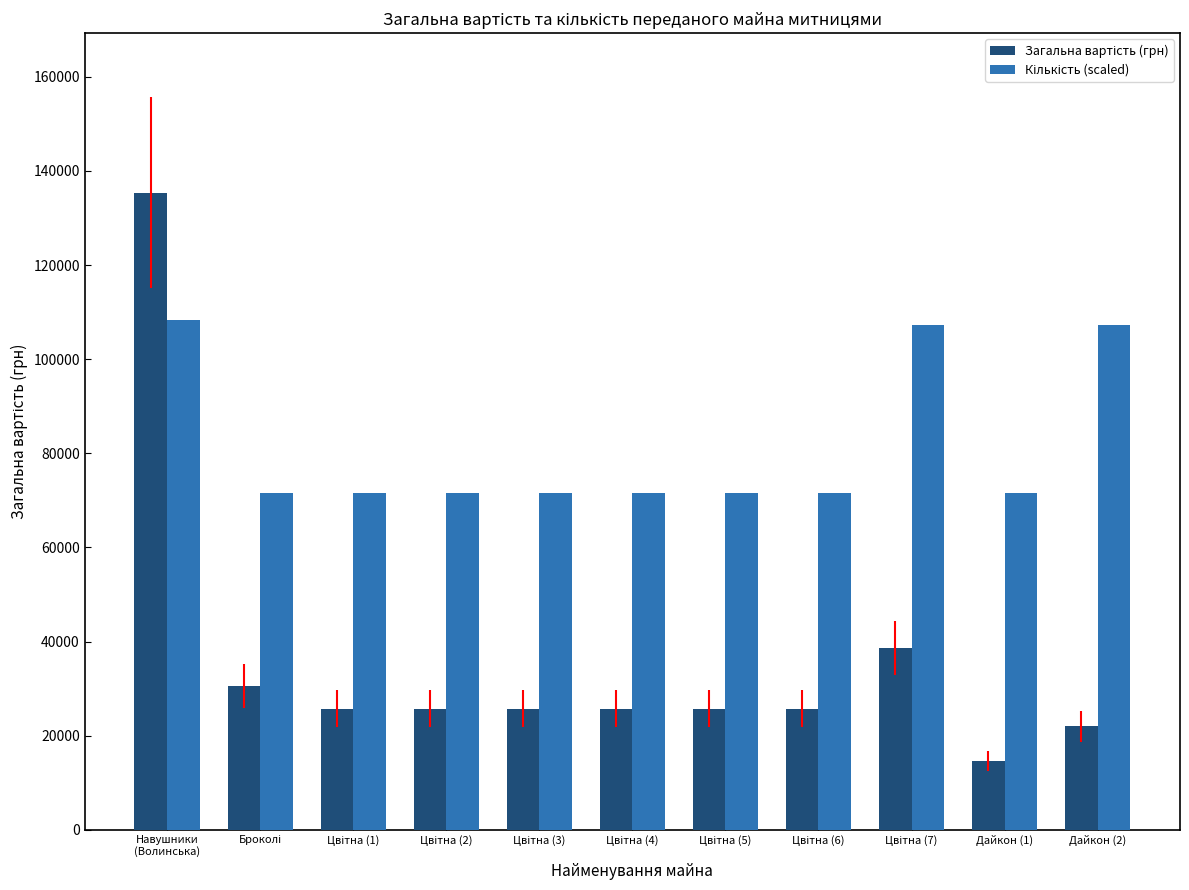

What is the minimum value shown in the chart?

14662.0